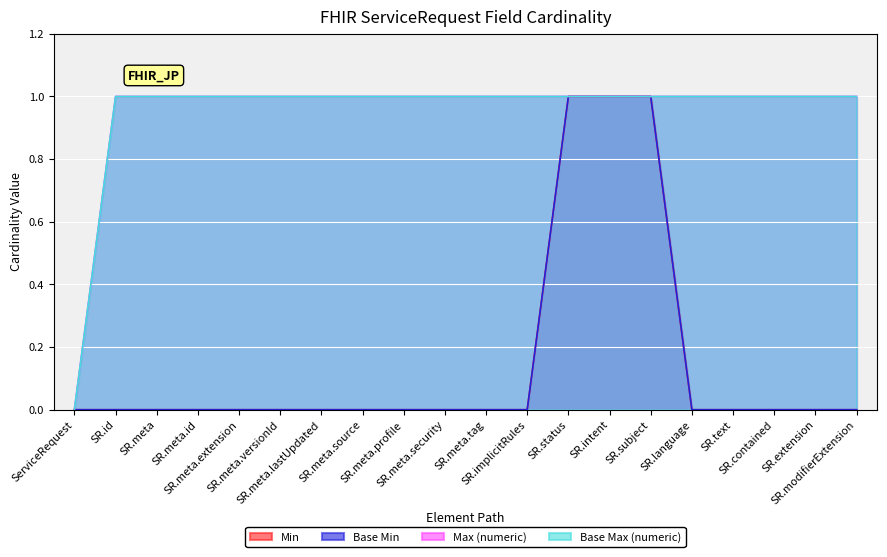

At which label is Min closest to 0?

ServiceRequest